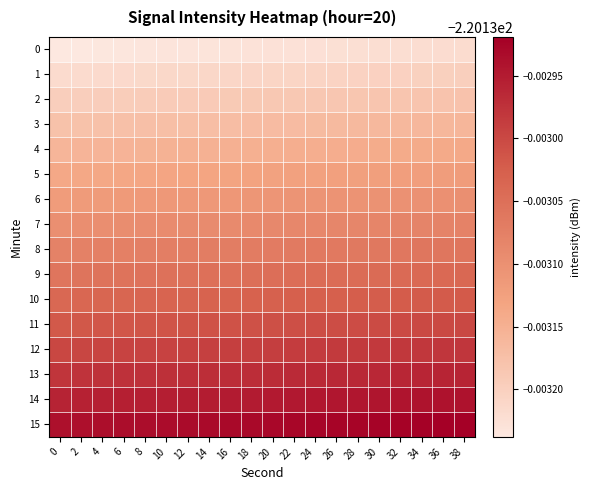

What is the greatest value displayed?

-220.1